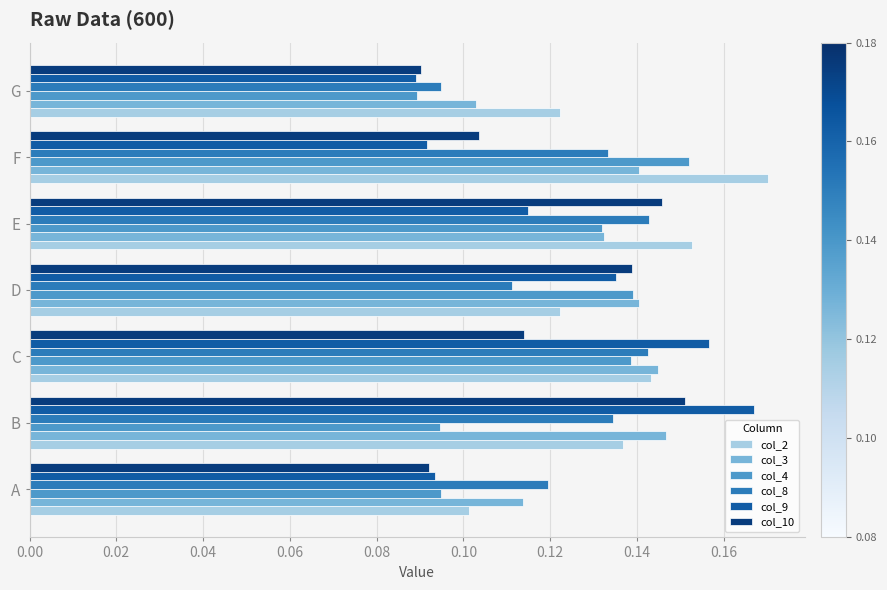

True or false: col_3 has a value of 0.1 at G.

True